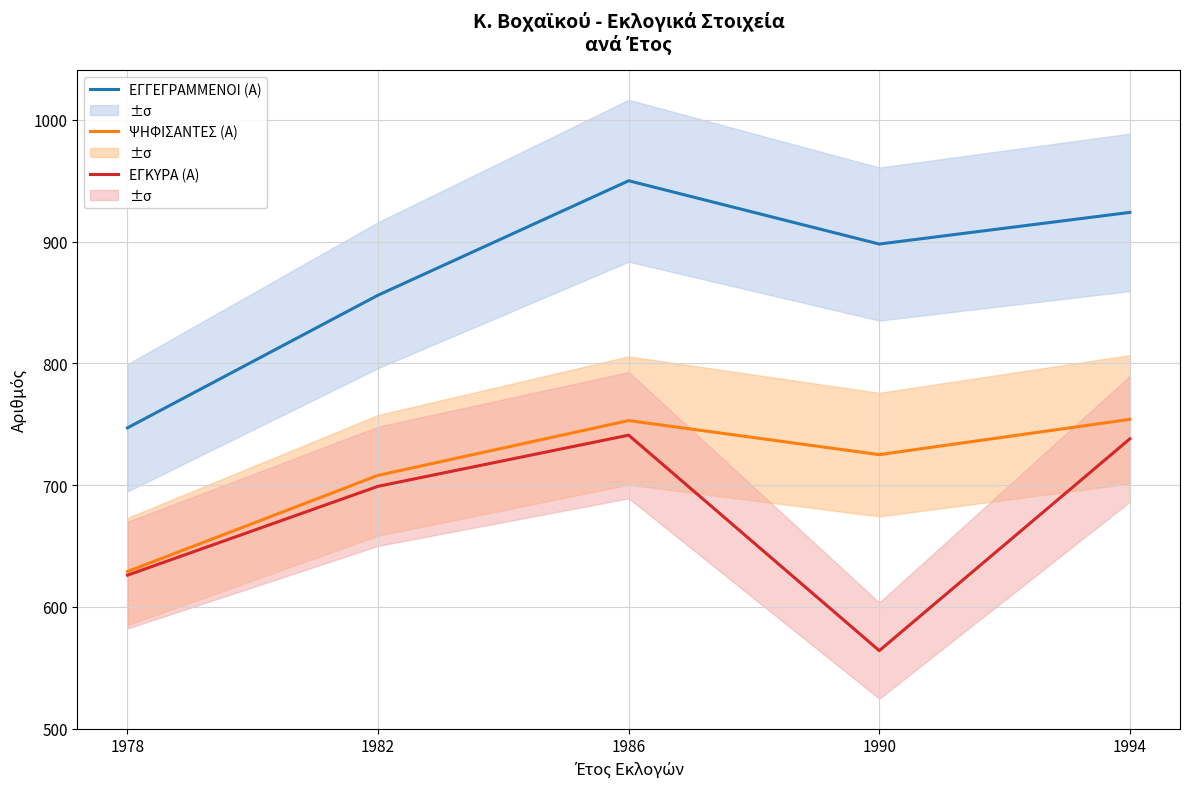

What is the approximate value of ΨΗΦΙΣΑΝΤΕΣ (Α) at 1978, to the nearest 10?

630